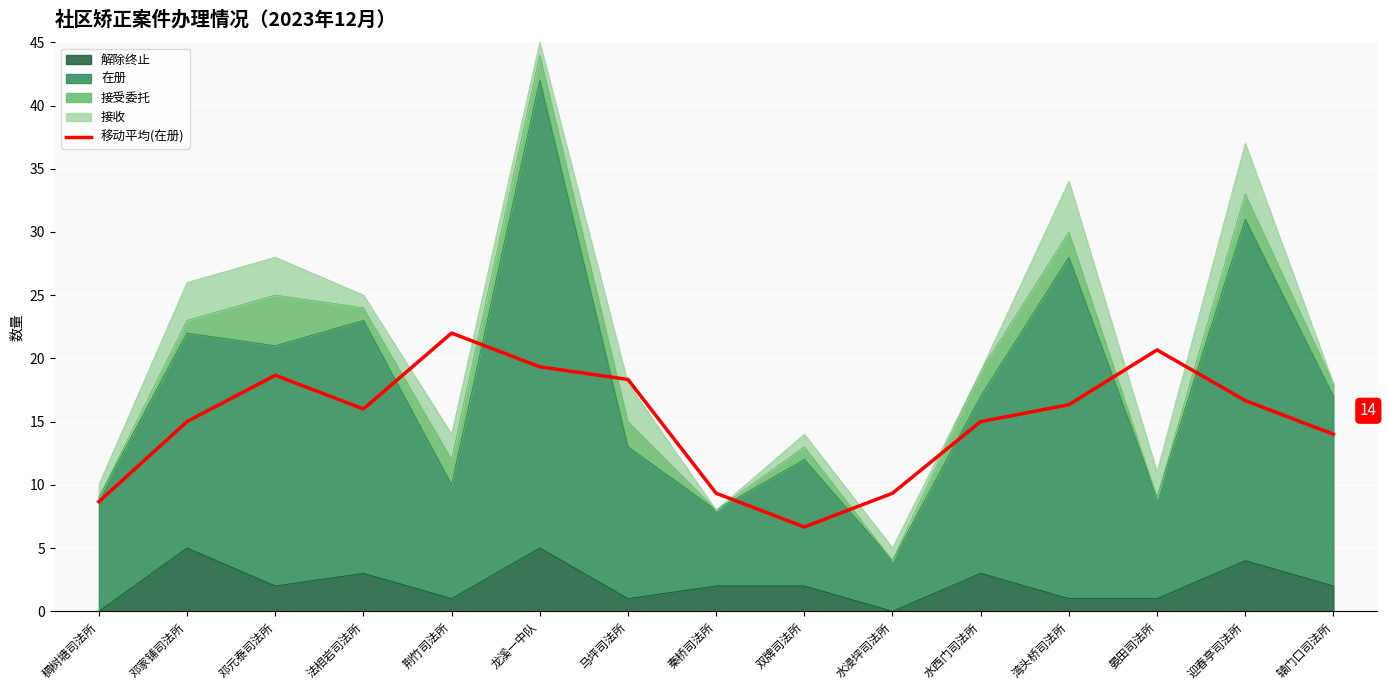

What is the difference between the maximum and minimum values?

15.3